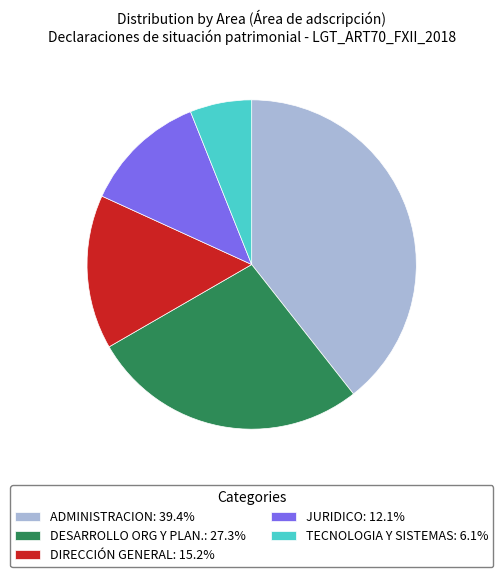

Approximately how many times larger is the value at DESARROLLO ORG Y PLAN.: 27.3% compared to JURIDICO: 12.1%?

2.2